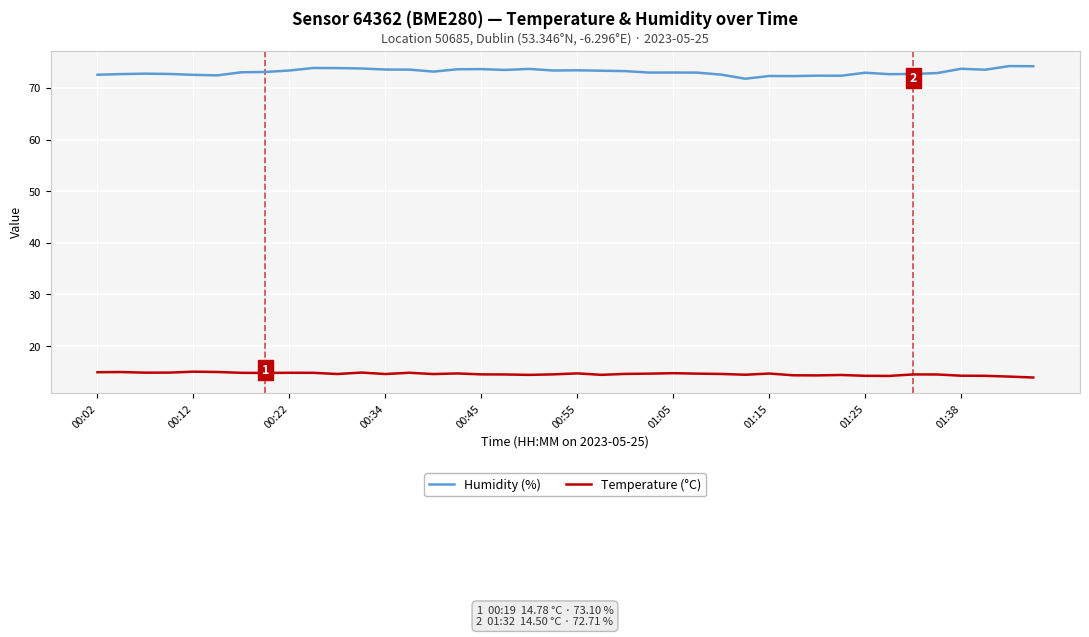

What is the greatest value displayed?

74.2